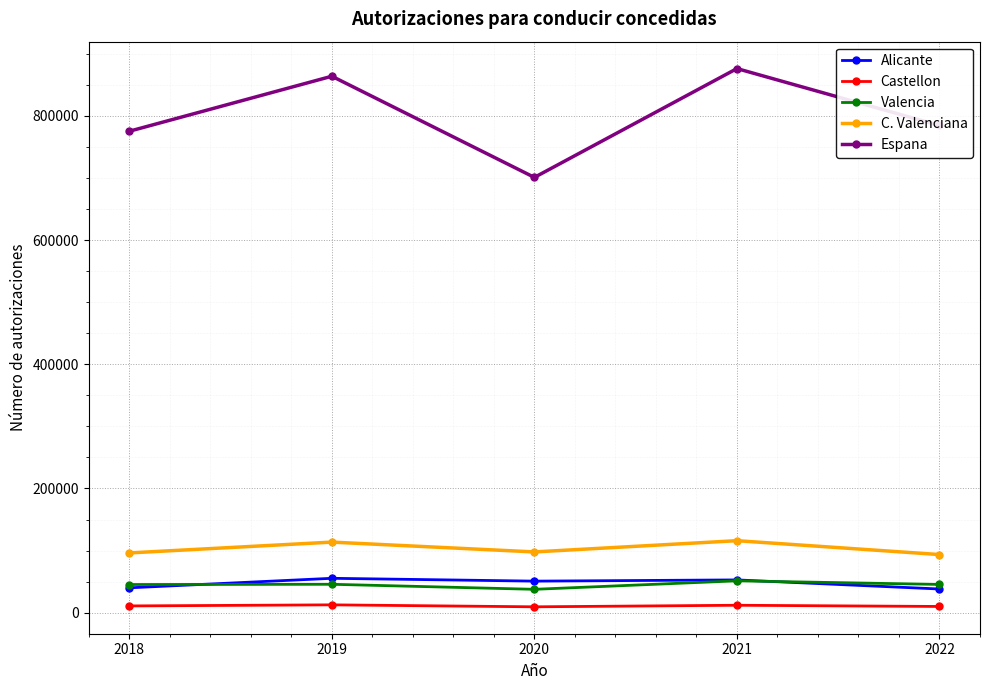

Which series has the largest total across all categories?

Espana